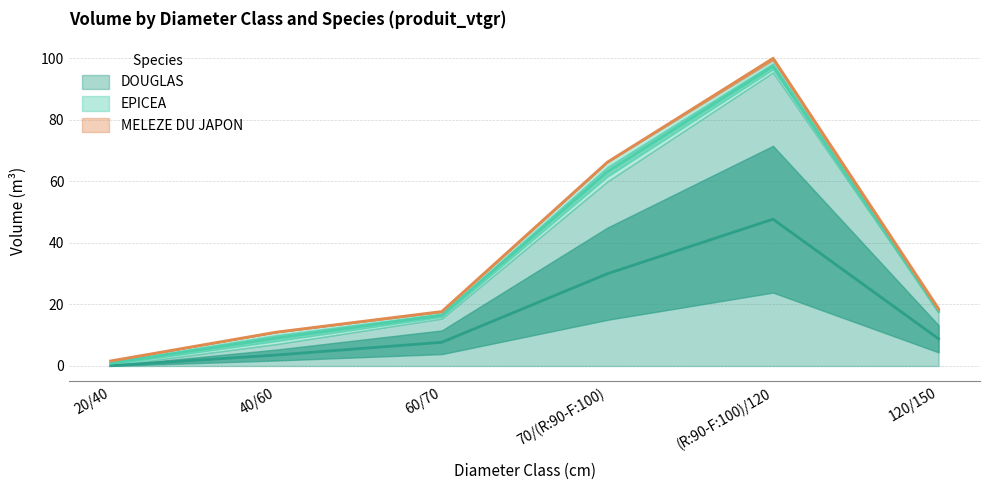

What is the spread (max minus min) of values at 20/40?

1.5